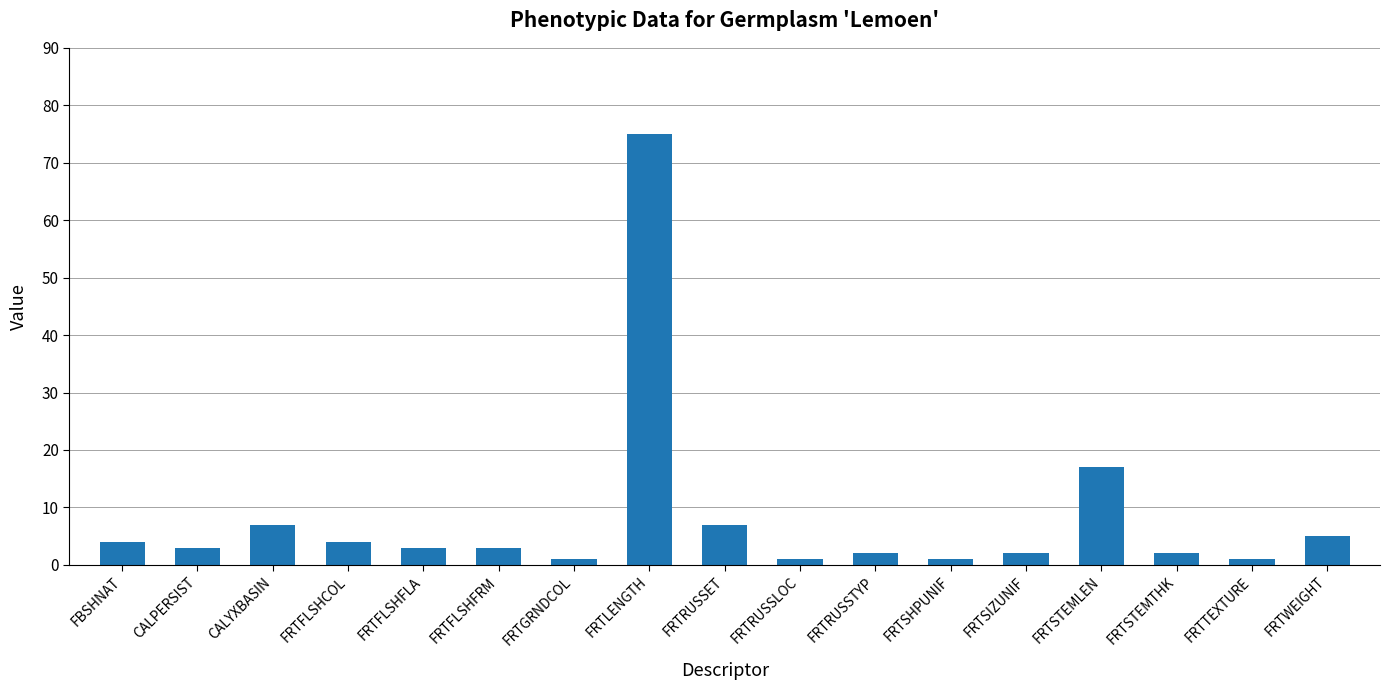

What is the average value?

8